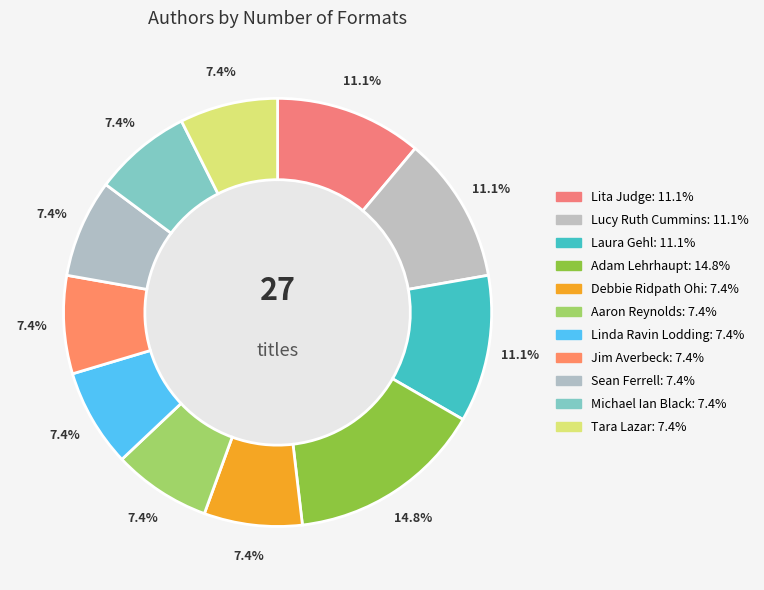

Is there any slice that represents more than half of the pie?

No